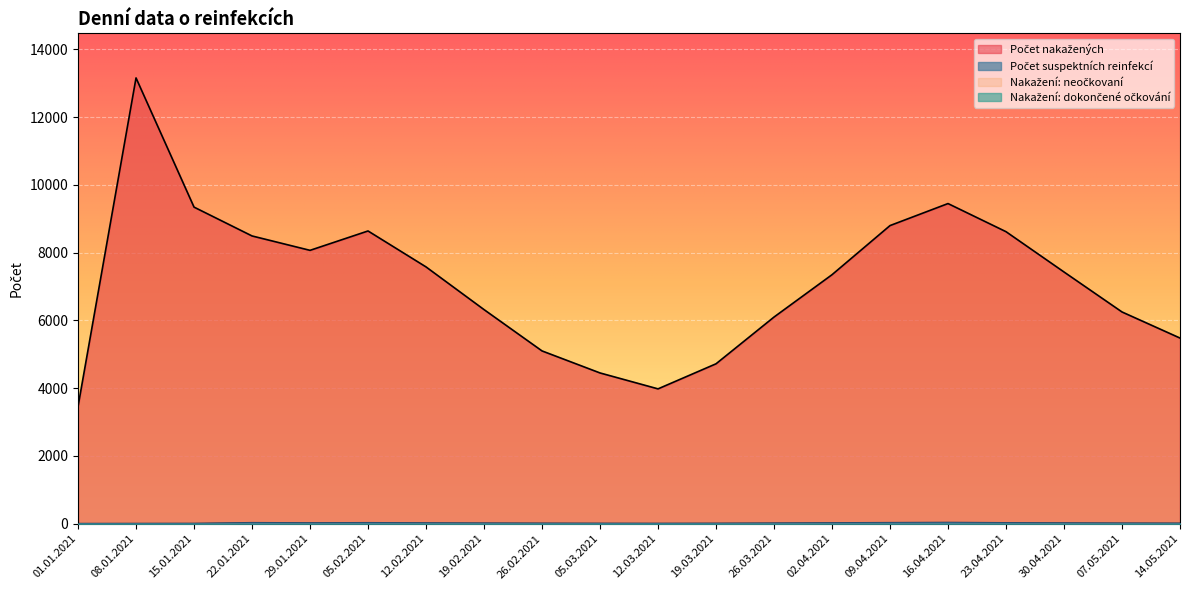

Is it true that Počet suspektních reinfekcí equals 12 at 22.01.2021?

False